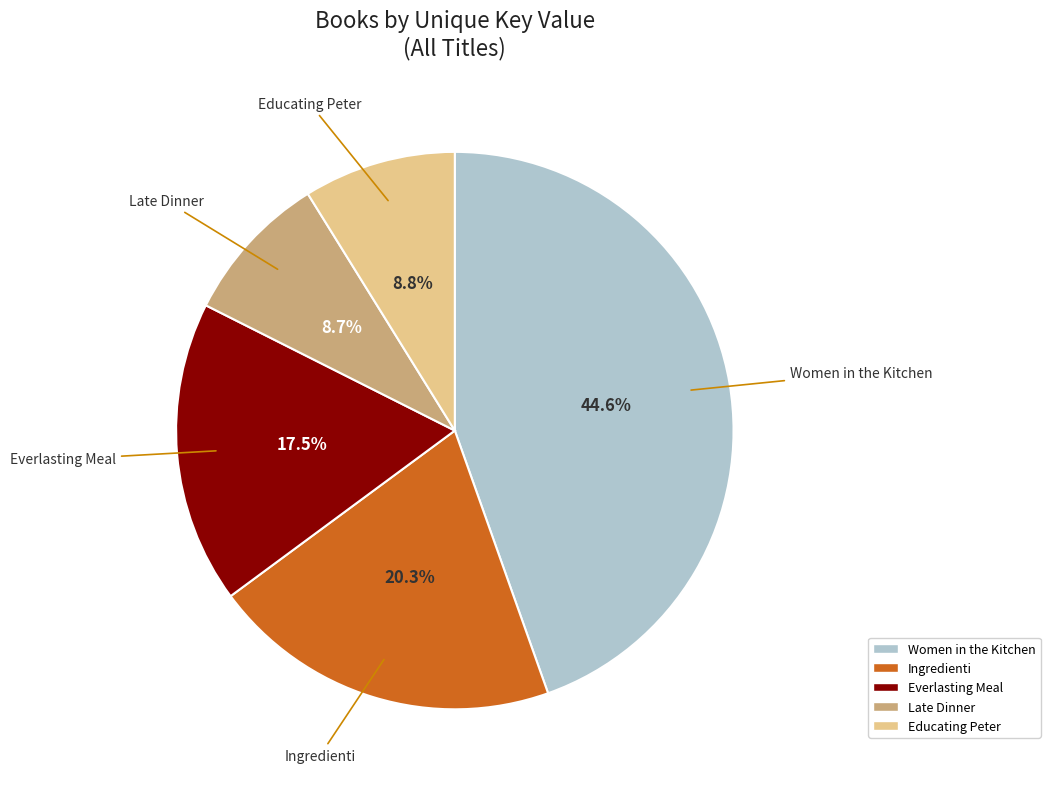

Which has a higher value, Everlasting Meal or Women in the Kitchen?

Women in the Kitchen